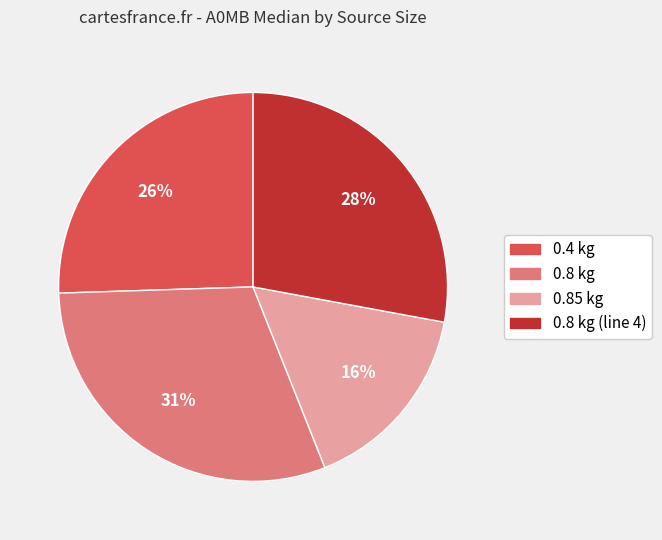

To the nearest percent, what is the average slice percentage?

25%